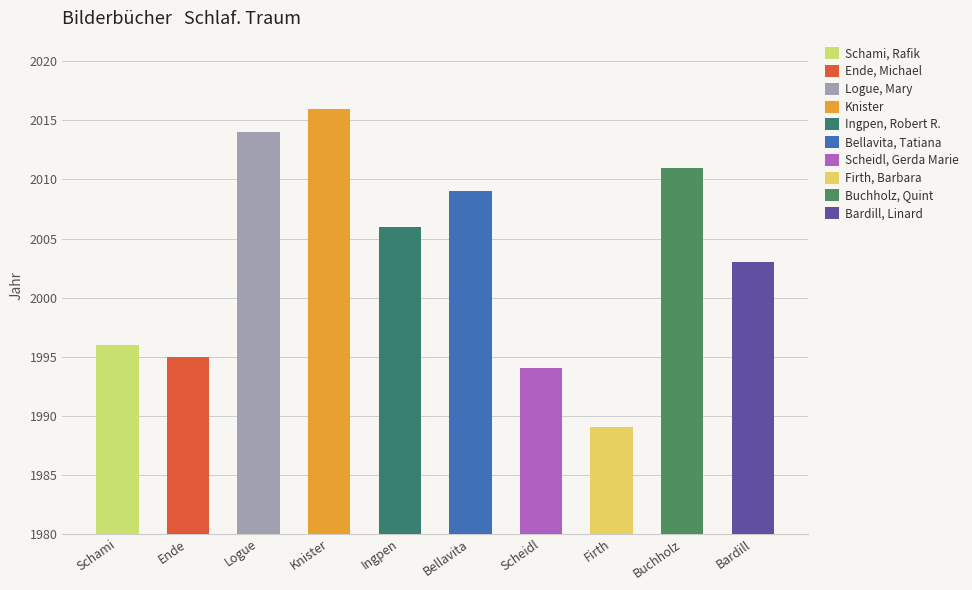

What is the ratio of the value at Bellavita, Tatiana to the value at Scheidl, Gerda Marie?

1.0